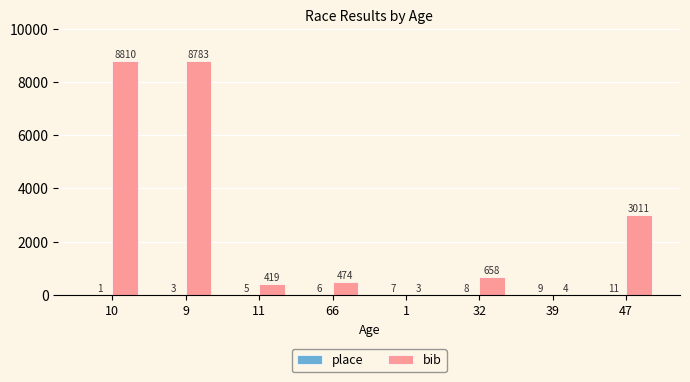

True or false: bib has a value of 113 at 11.

False